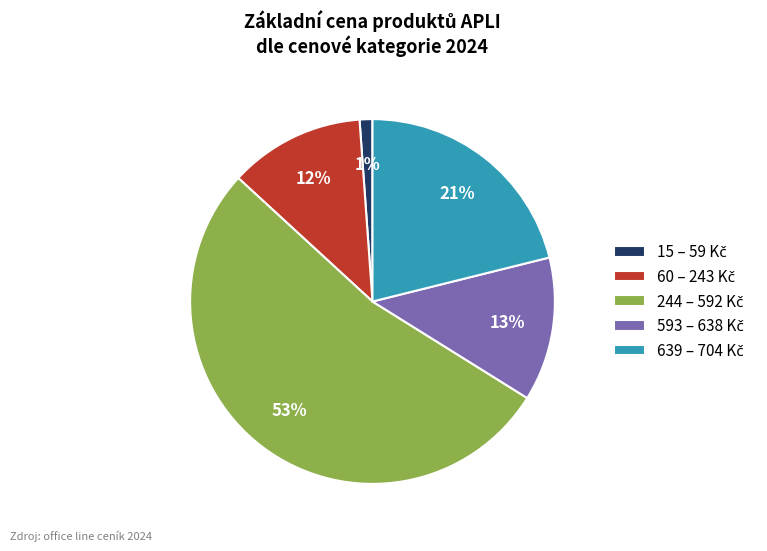

To the nearest percent, what is the average slice percentage?

20%